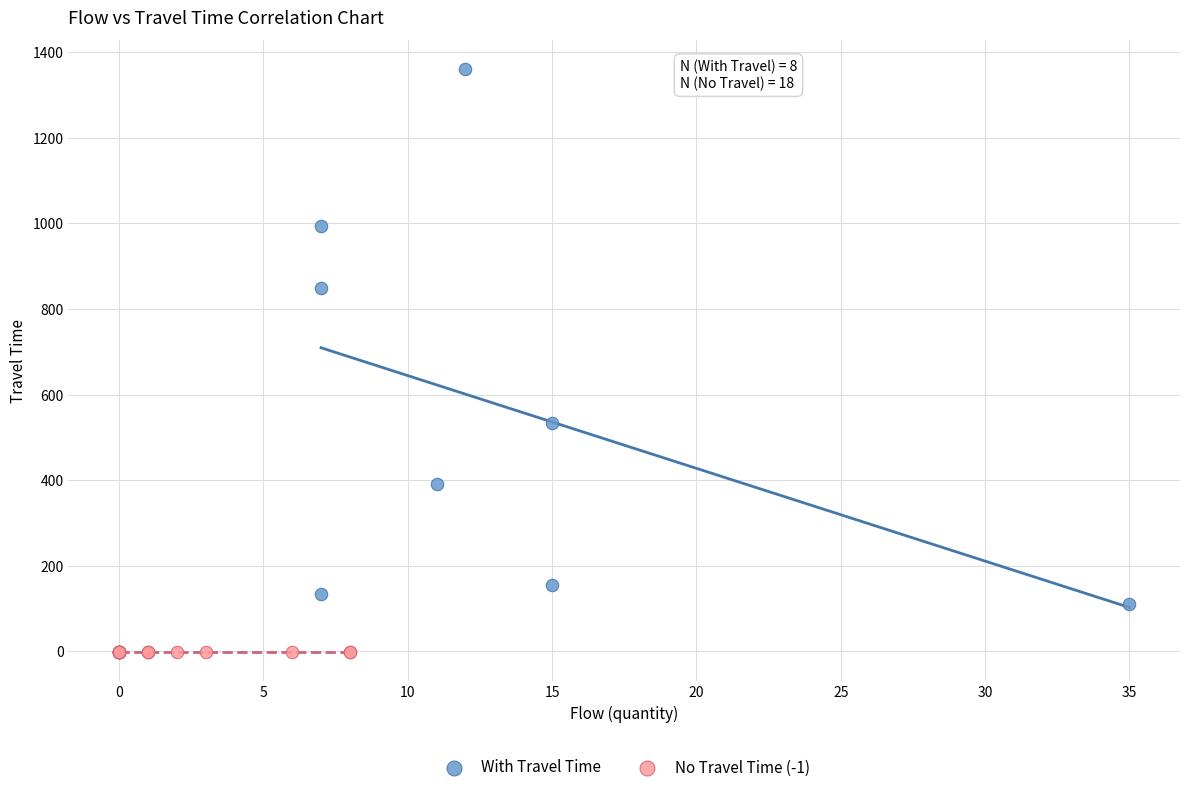

Which series contains the highest Y value?

With Travel Time